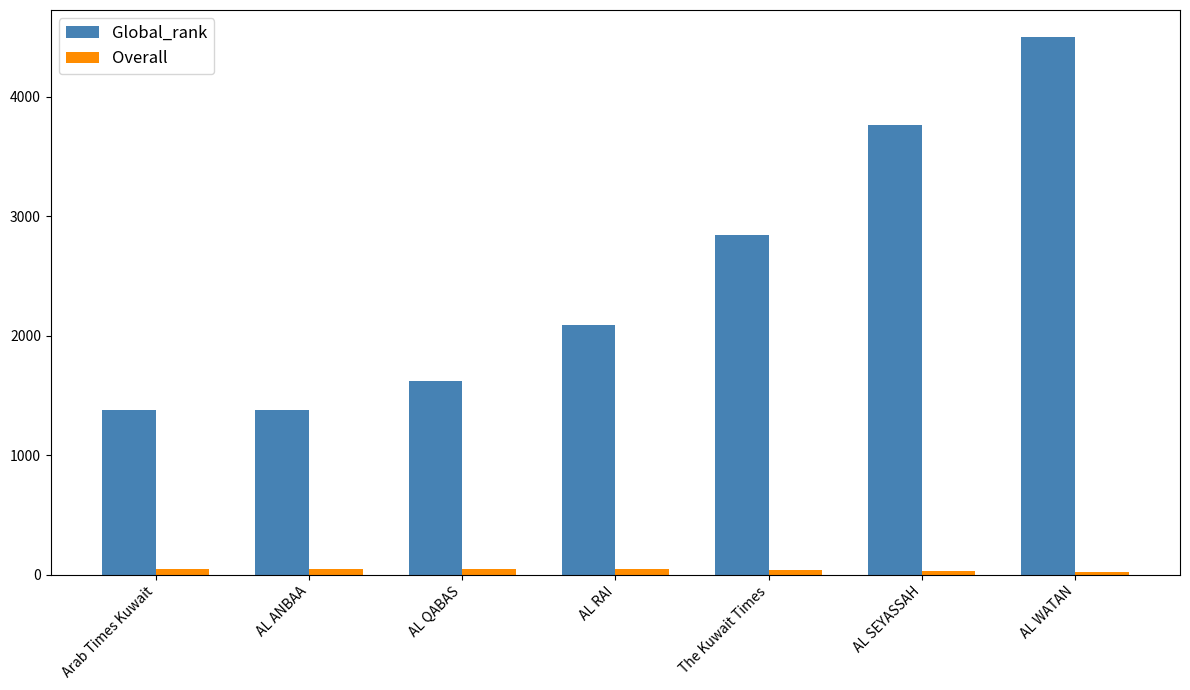

What is the highest value of the Global_rank series?

4501.0